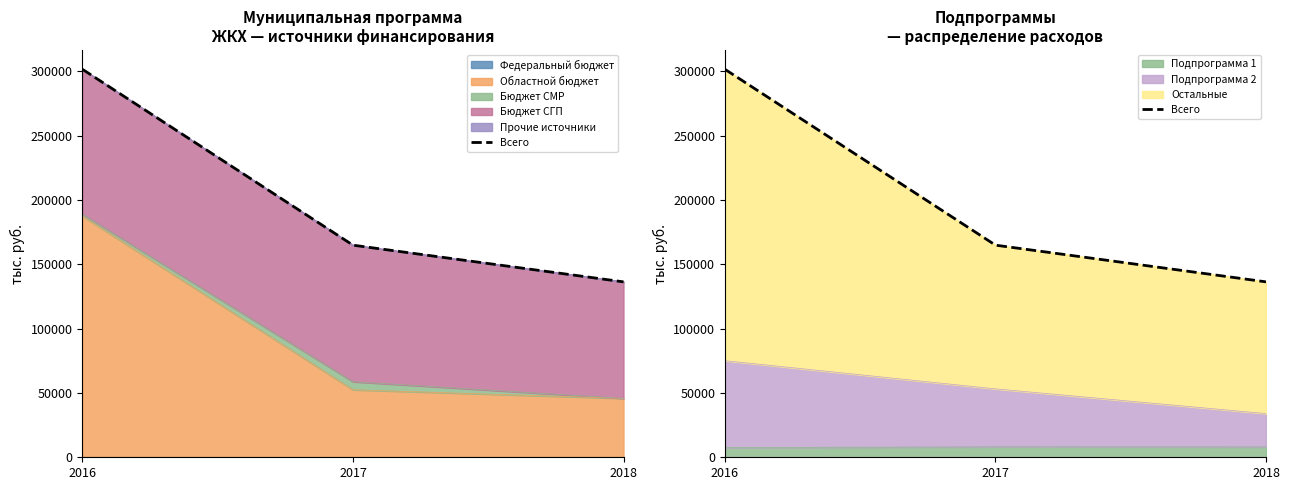

Is it true that the value at 2018 is 136318.4?

True